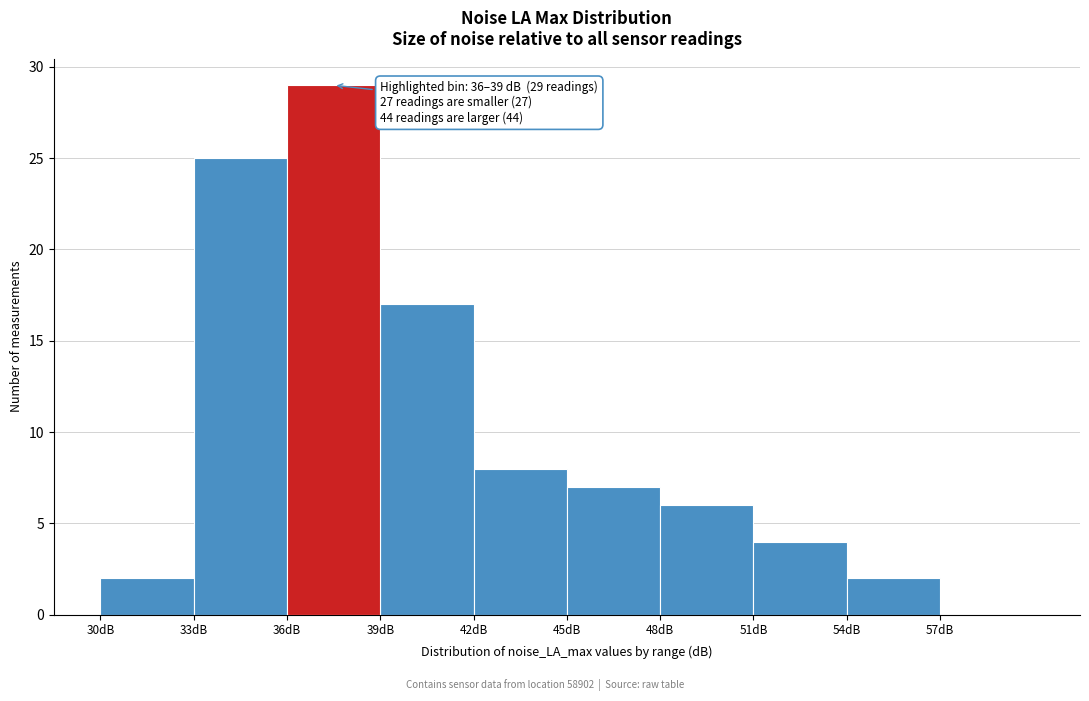

Over which range of the x-axis is the bar tallest?

36 to 39